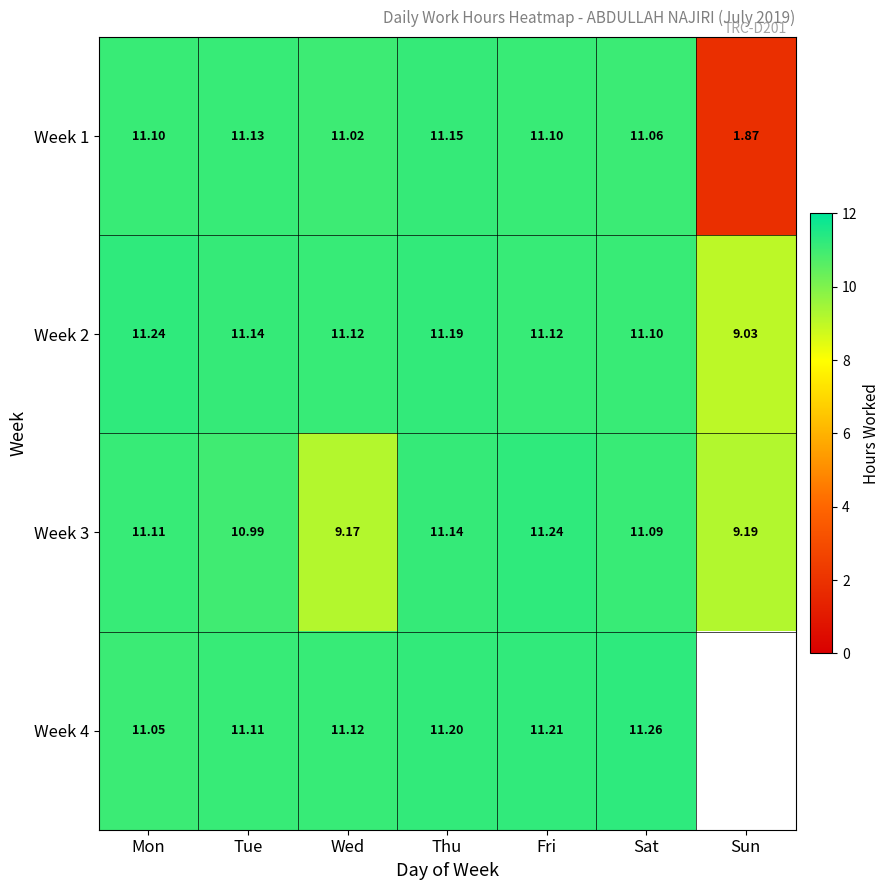

How many data points does each series have?

7